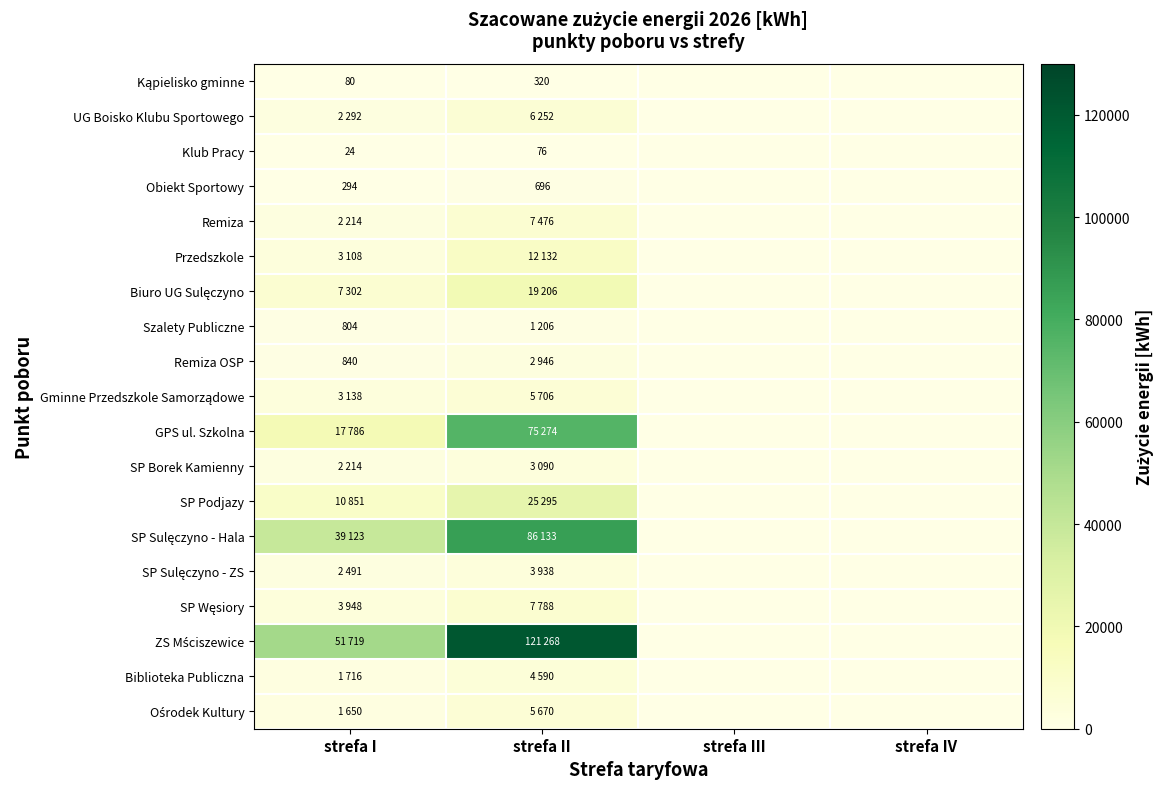

Is it true that Obiekt Sportowy equals 160 at strefa II?

False